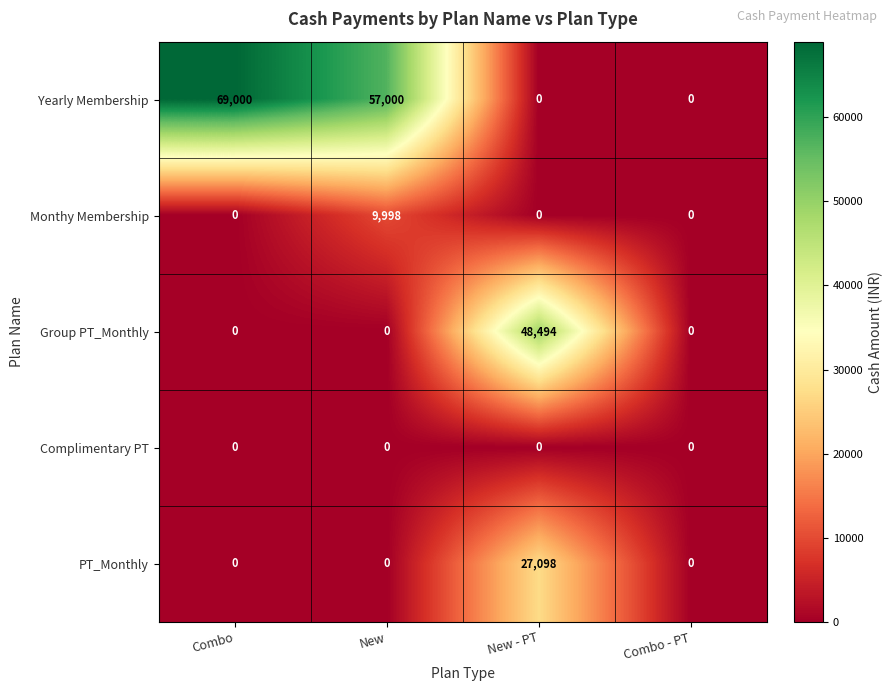

What is the difference between the highest and lowest values at New?

57000